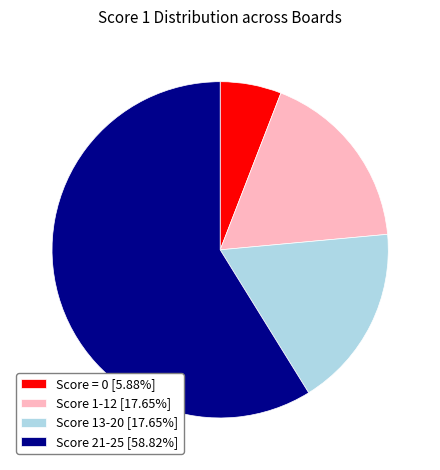

What is the ratio of the value at Score 1-12 [17.65%] to the value at Score 21-25 [58.82%]?

0.3